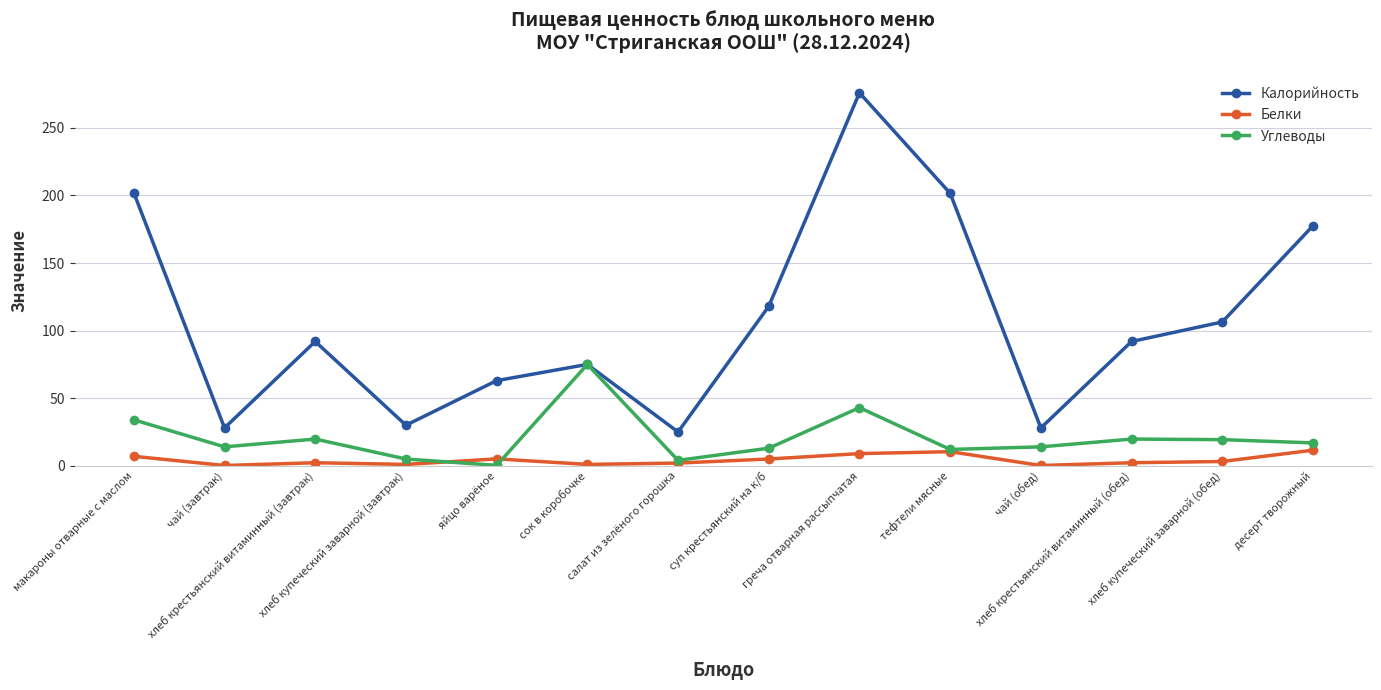

Which series has the widest spread of values?

Калорийность